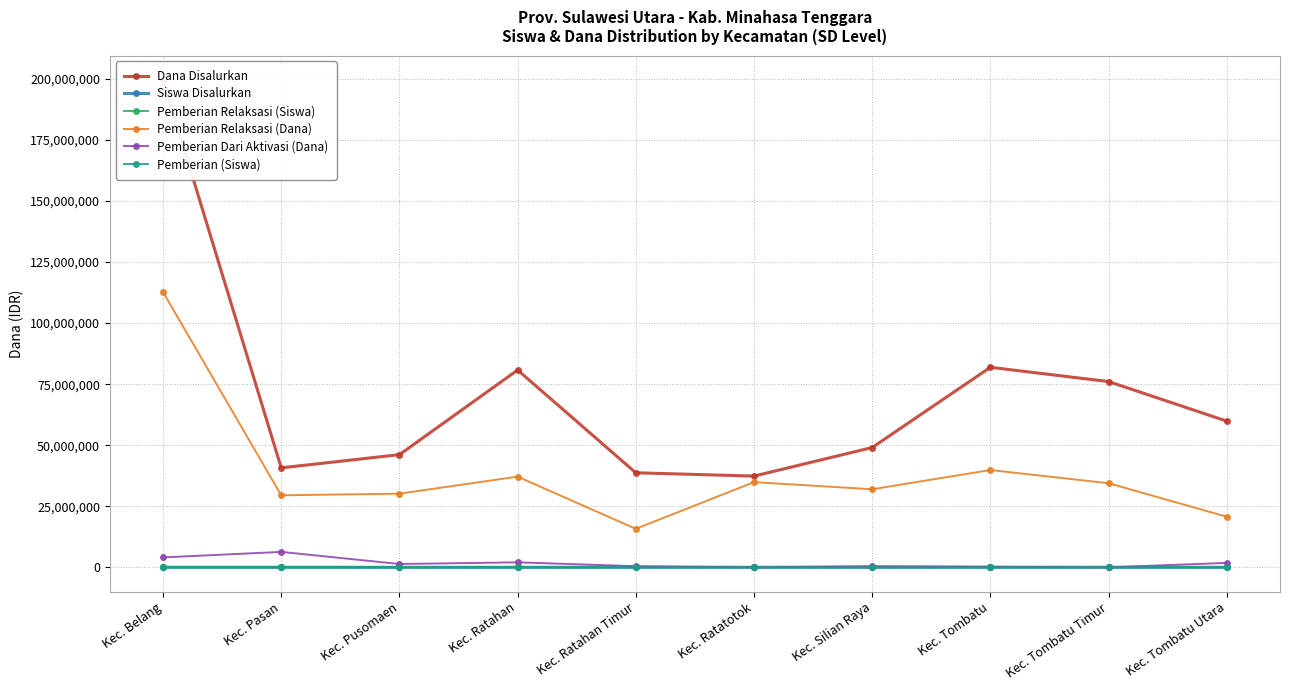

In Siswa Disalurkan, how many points are lower than both neighbors (excluding endpoints)?

2